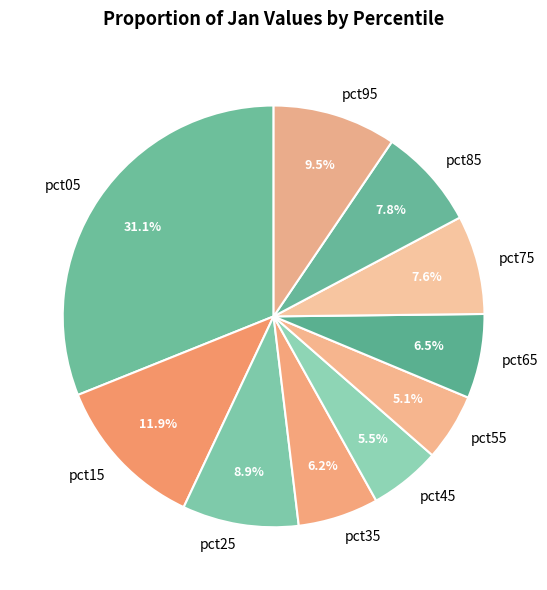

Is there any slice that represents more than half of the pie?

No